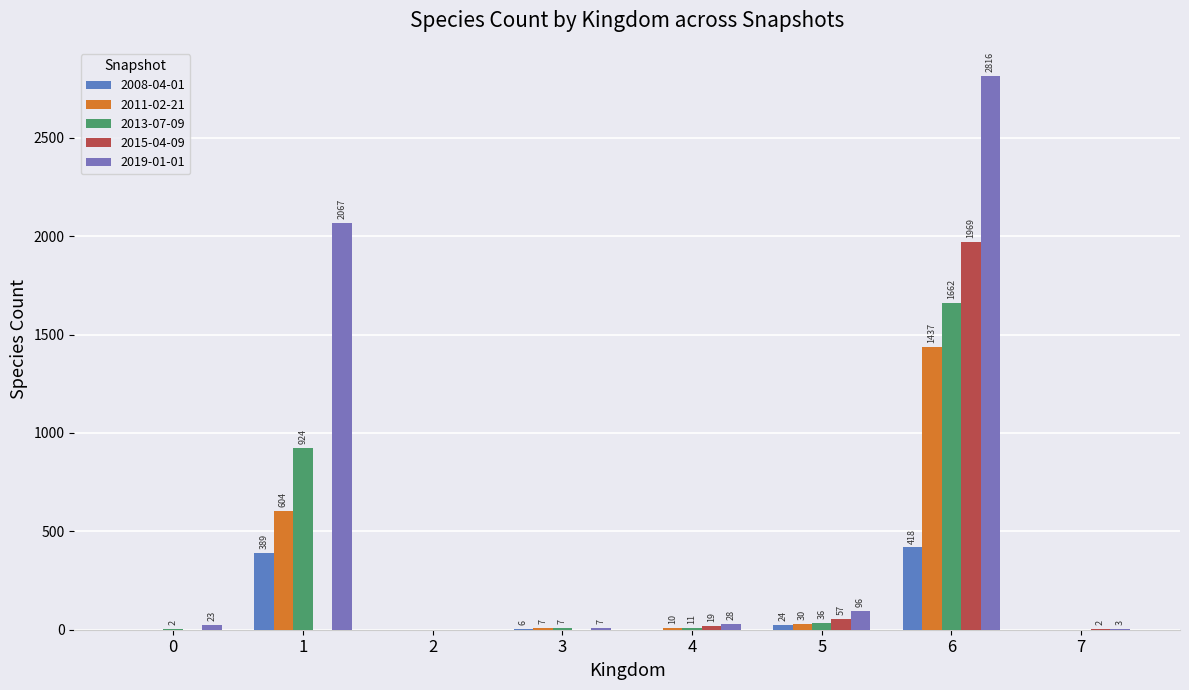

Count the number of data series in this chart.

5